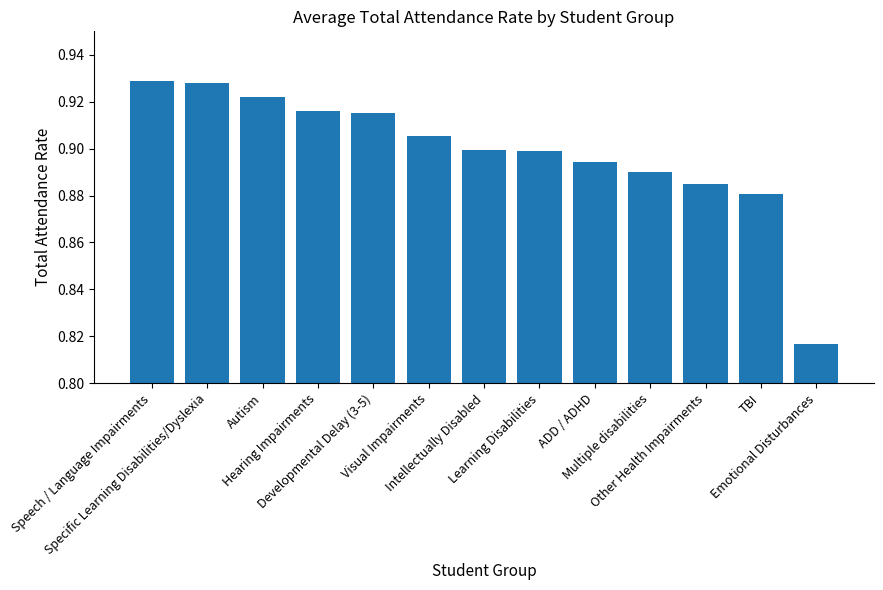

How many values are between 0 and 1?

13